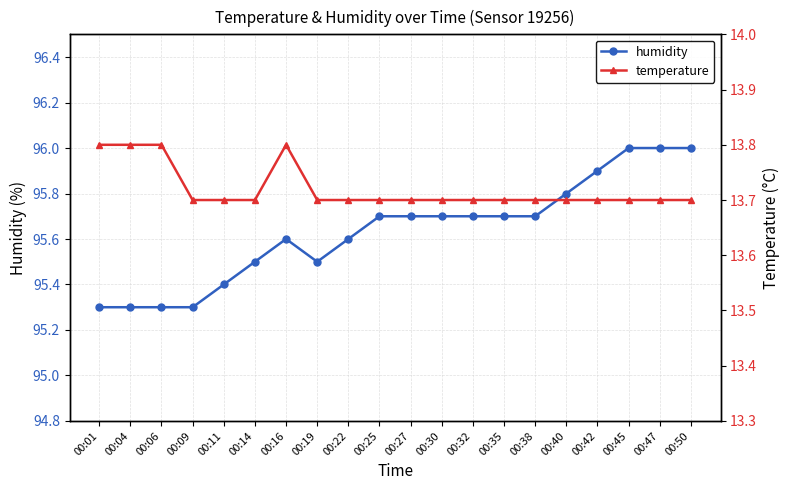

What is the difference between the second highest and second lowest values in the temperature series?

0.1